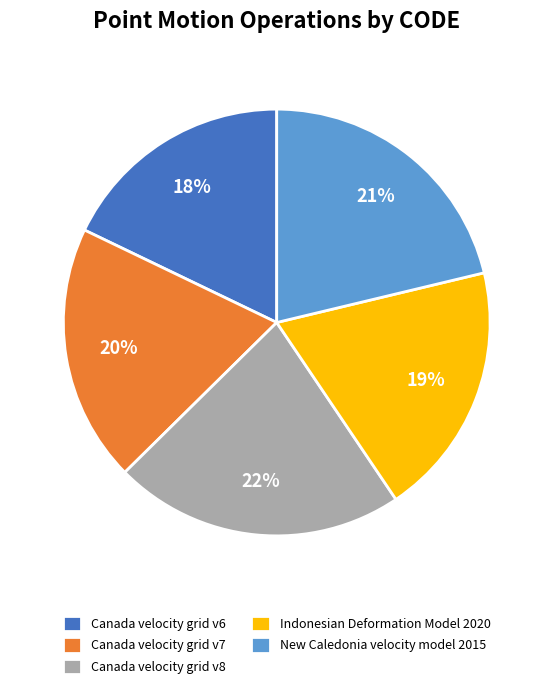

To the nearest percent, what is the average slice percentage?

20%